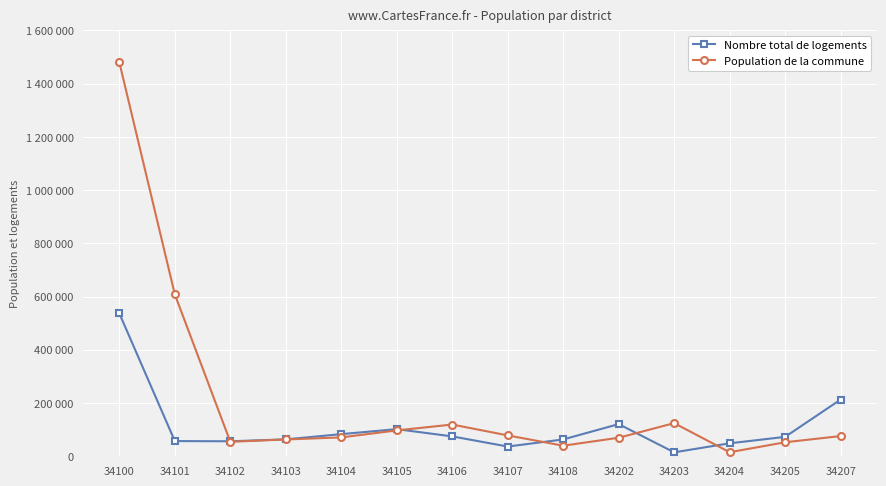

Where is the first local minimum for Nombre total de logements?

34102